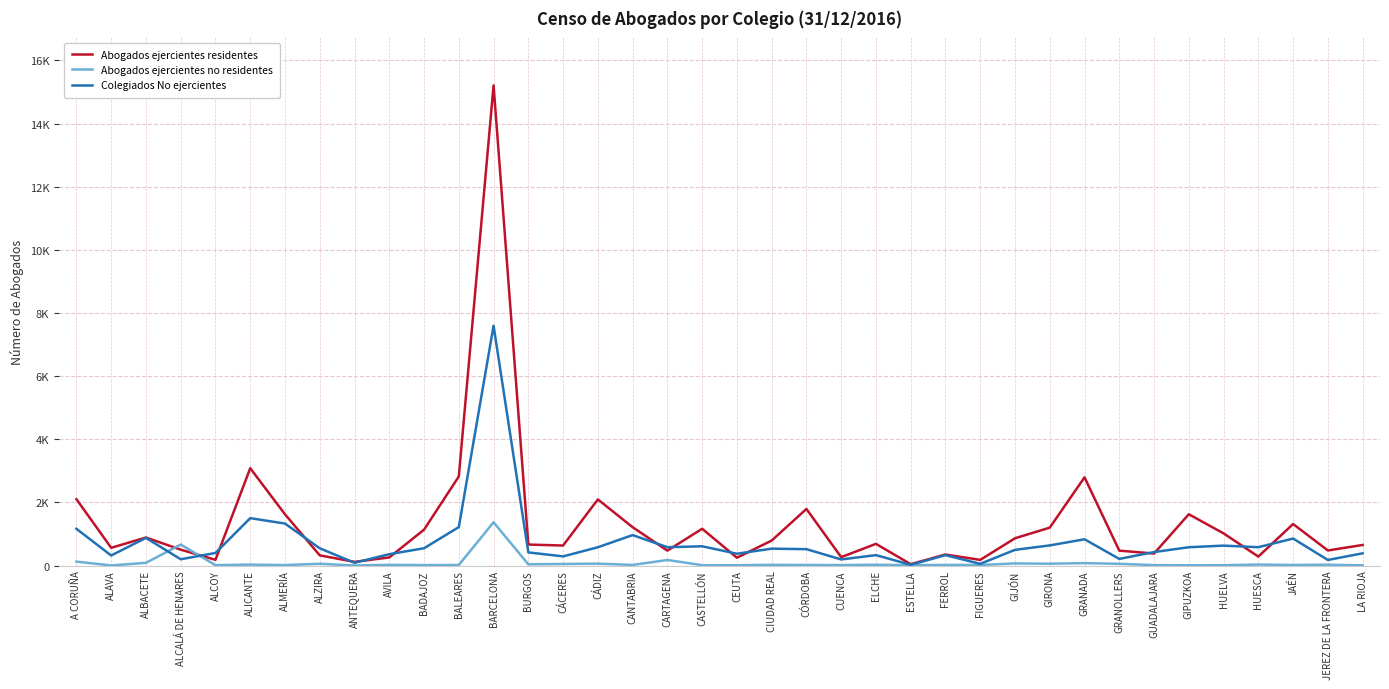

Between A CORUÑA and HUELVA, which series saw the biggest shift?

Abogados ejercientes residentes